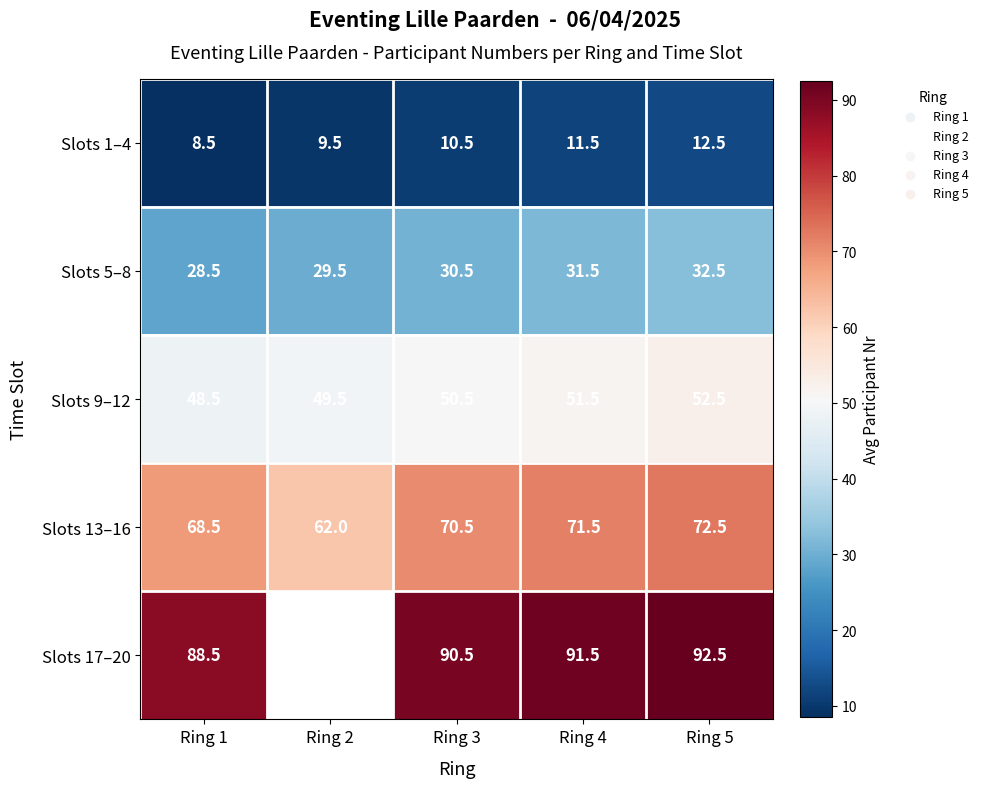

What is the greatest value displayed?

92.5